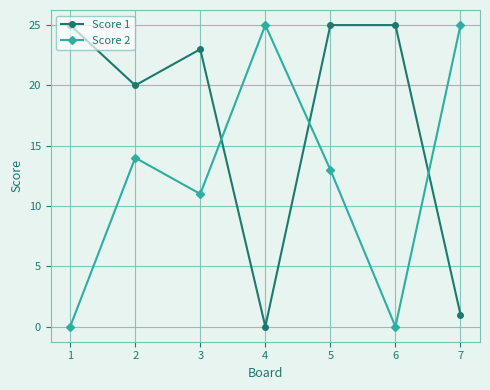

Rank the series at 6 from lowest to highest value.

Score 2, Score 1